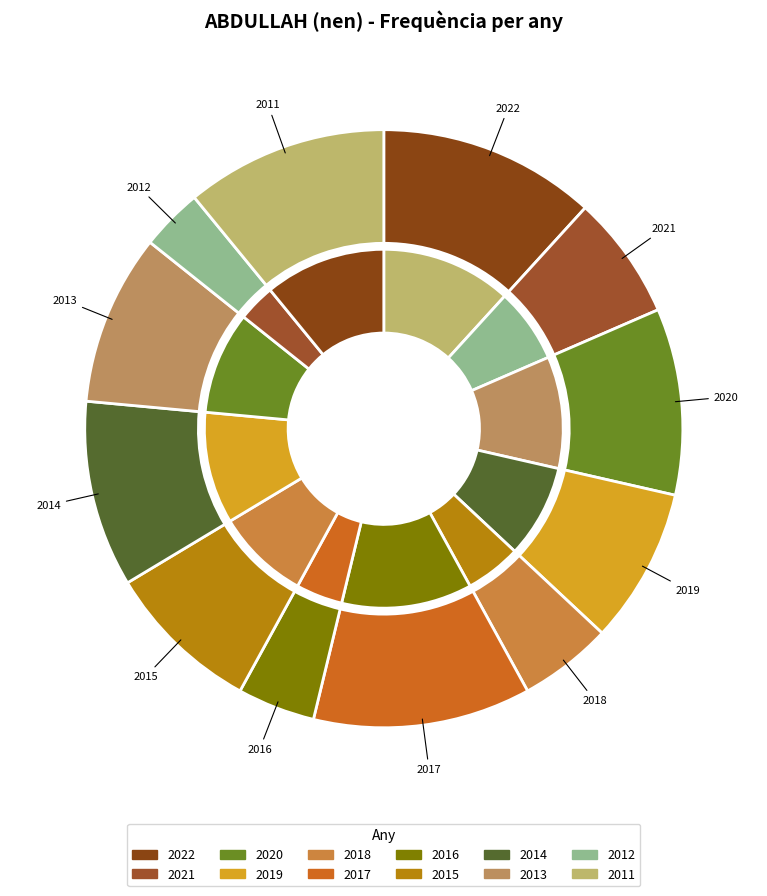

What is the change in value from 2021 to 2014?

+4